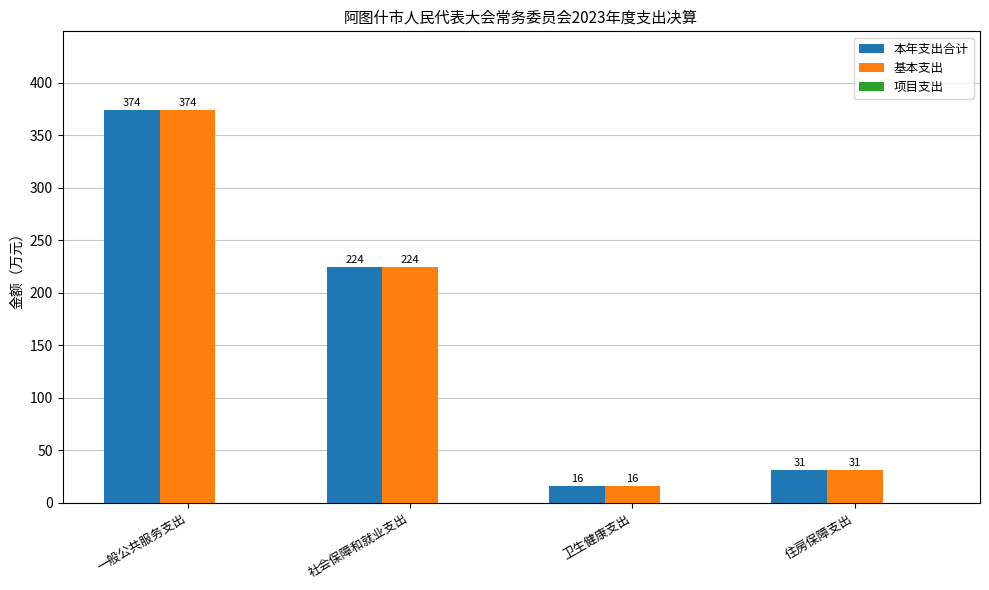

The 基本支出 series shows 662.9 at 一般公共服务支出. True or false?

False